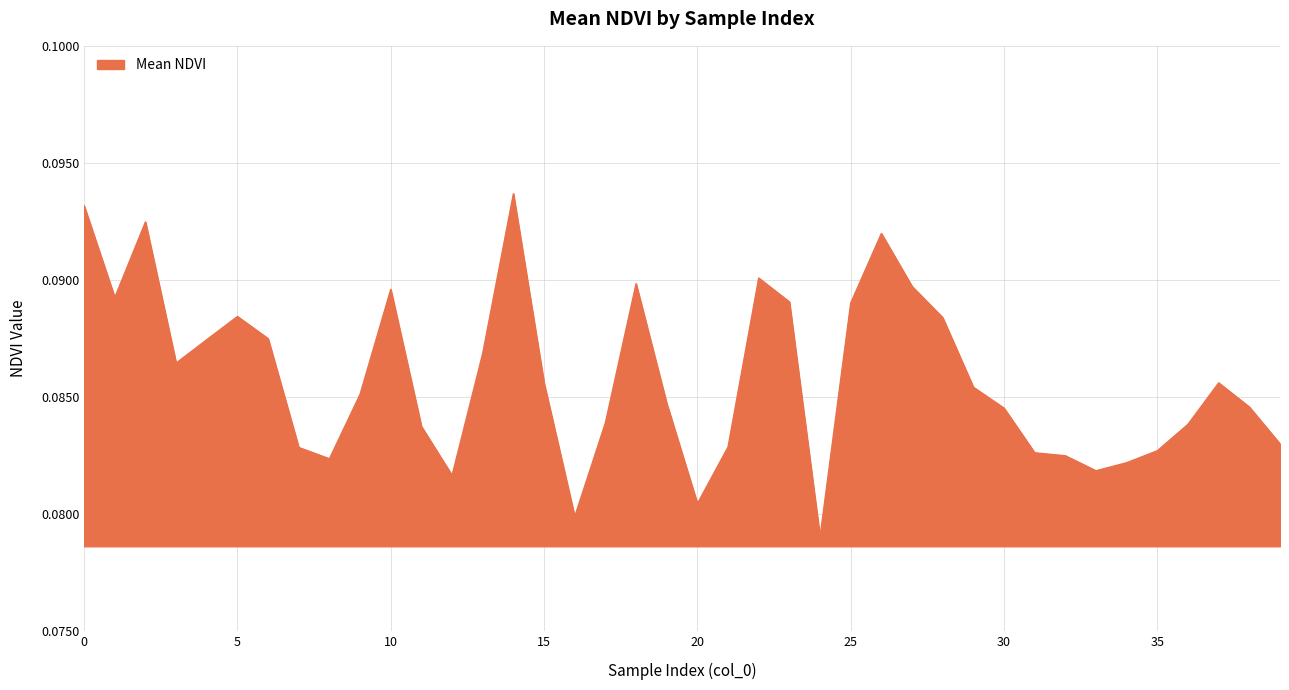

Rank the categories by value from lowest to highest.

24, 16, 20, 12, 33, 34, 8, 32, 31, 35, 7, 21, 39, 11, 36, 17, 30, 38, 19, 9, 29, 15, 37, 3, 13, 4, 6, 28, 5, 25, 23, 1, 10, 27, 18, 22, 26, 2, 0, 14